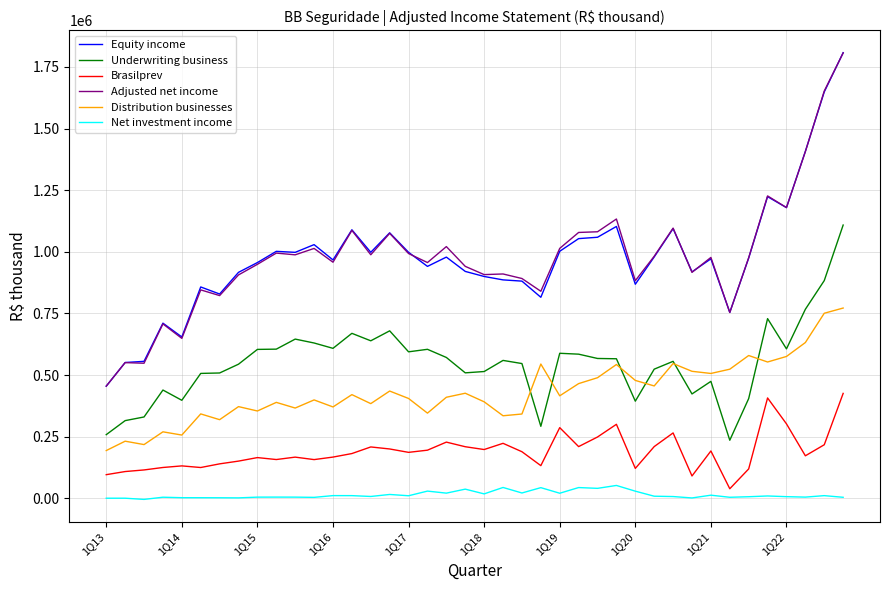

What is the difference between the maximum and minimum values in the Brasilprev series?

386830.6